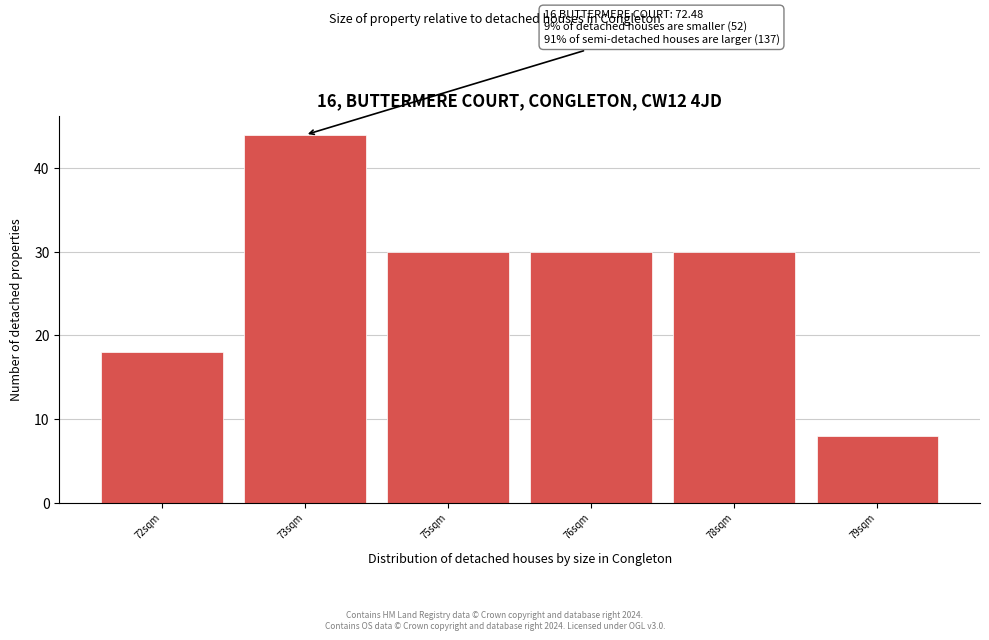

Reading left to right, what are all the values shown in this chart?

18	44	30	30	30	8